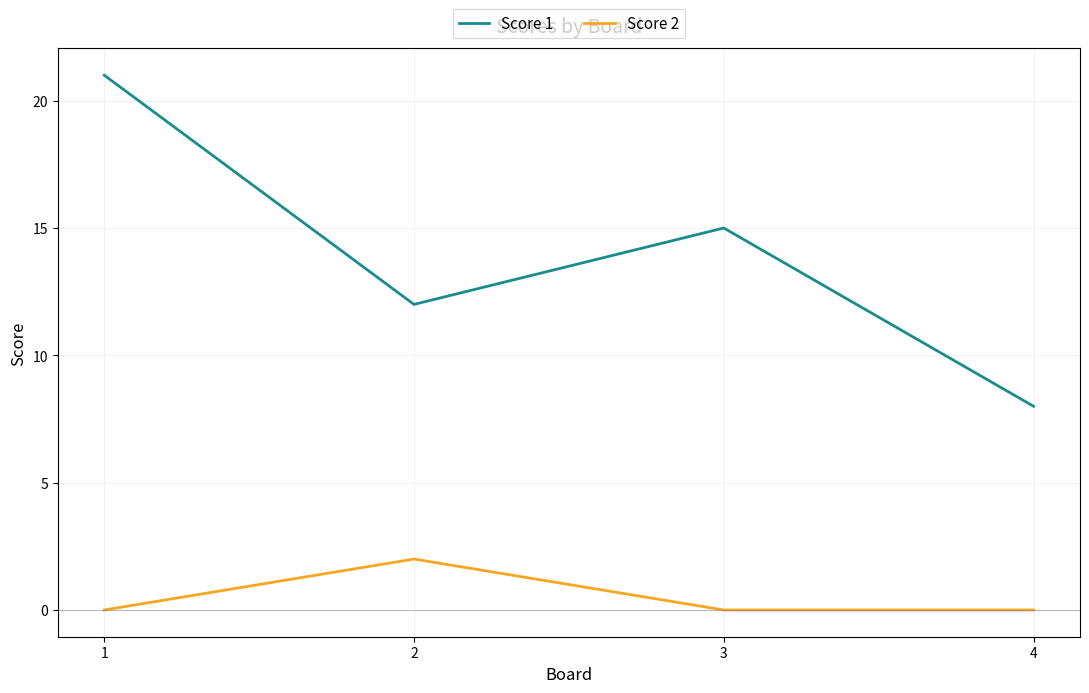

List the series in order of their overall mean, highest first.

Score 1, Score 2